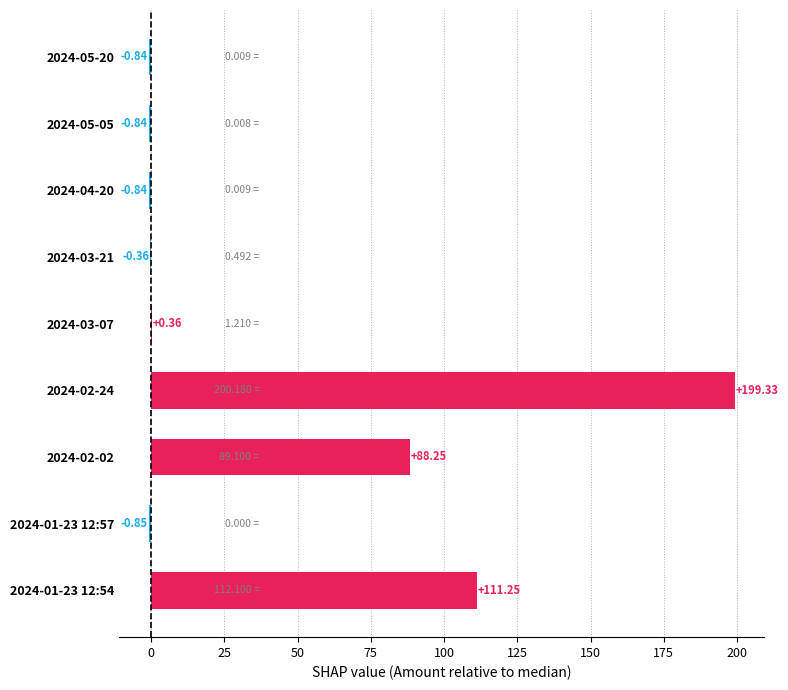

Which has a higher value, 2024-03-21 or 2024-02-24?

2024-02-24